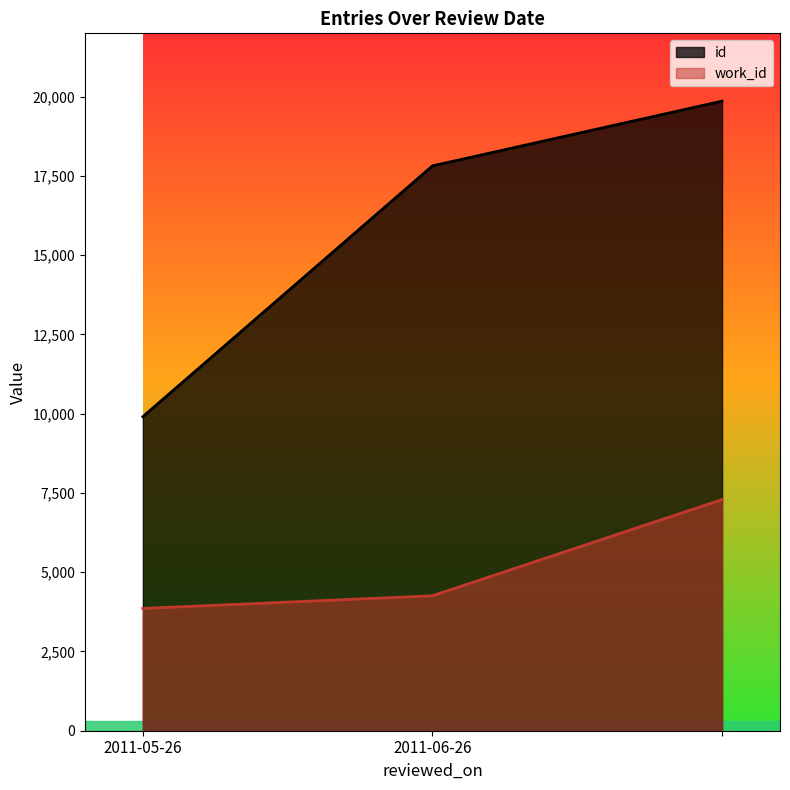

What is the total value across all series at ?

27154